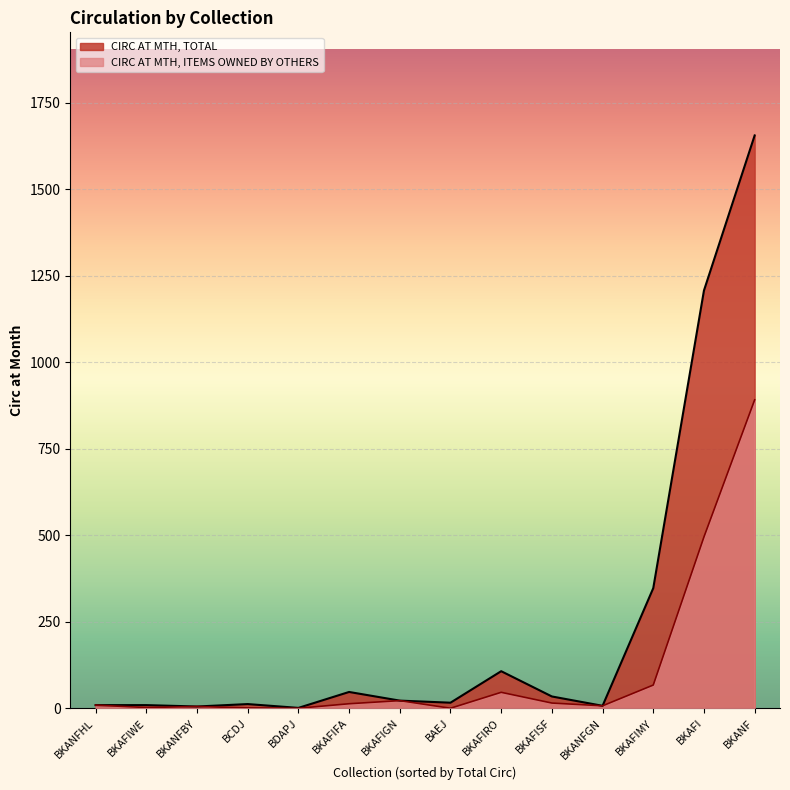

At BKAFIWE, list the series in order from largest to smallest.

CIRC AT MTH, TOTAL, CIRC AT MTH, ITEMS OWNED BY OTHERS